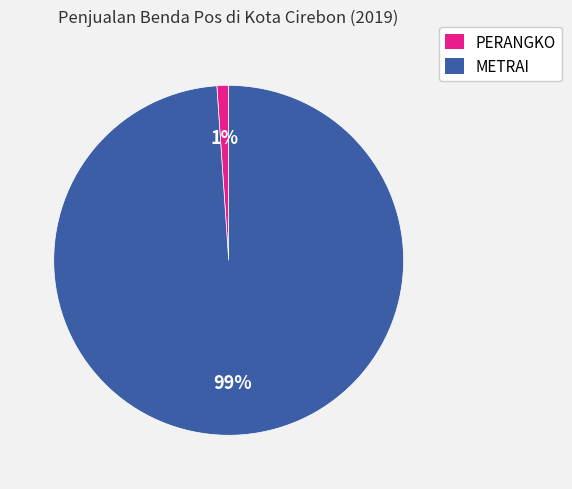

To the nearest percent, what portion does PERANGKO represent?

1%